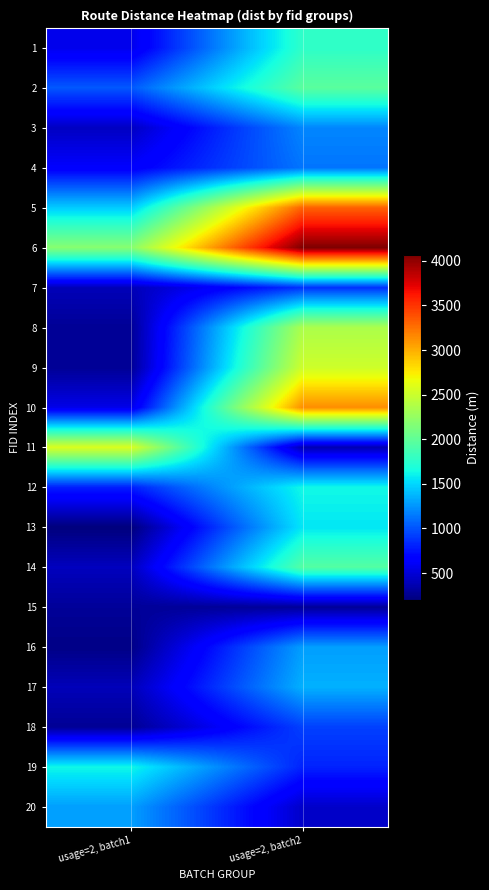

How many categories are shown in the chart?

2